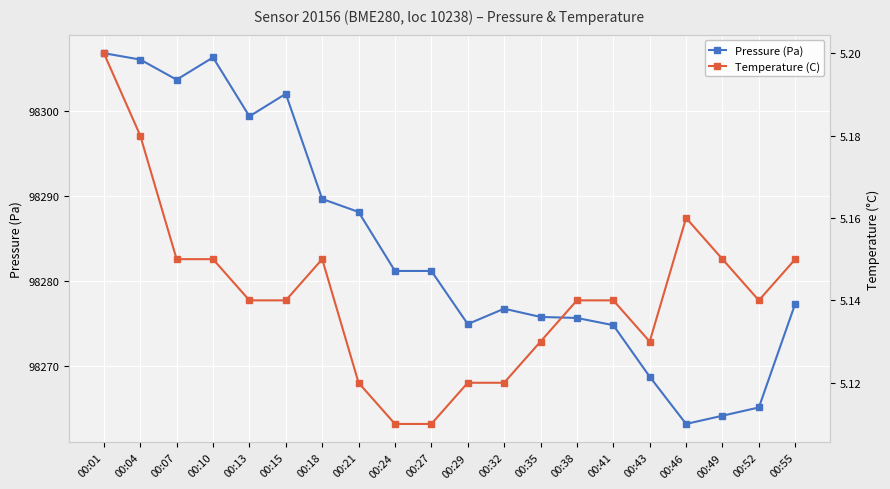

True or false: Temperature (C) has more than 1 interior local peaks.

True